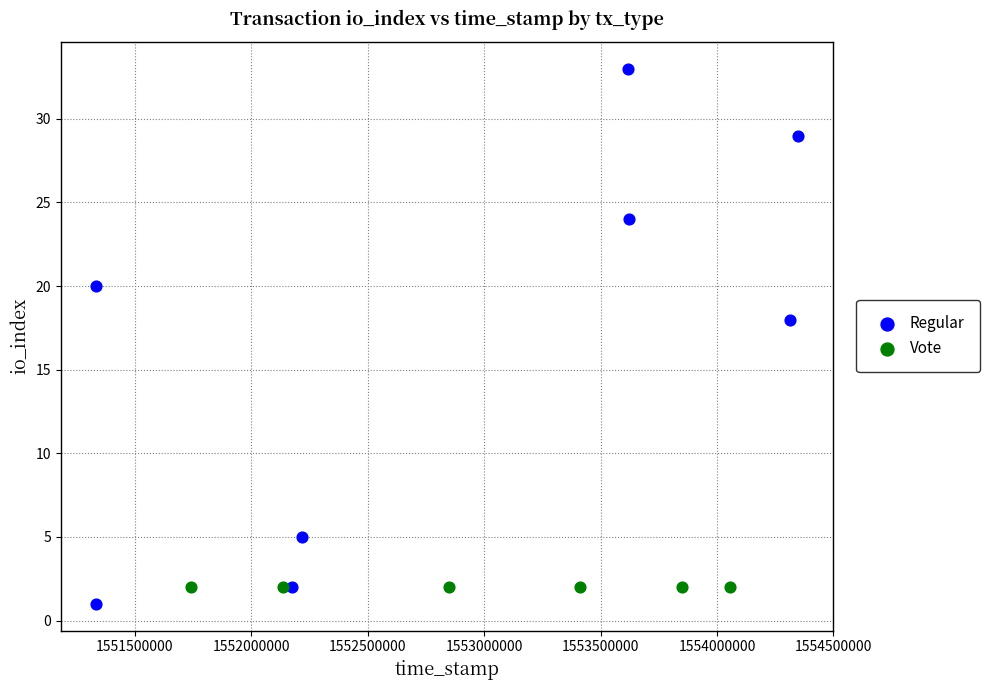

Which series reaches the maximum Y coordinate?

Regular